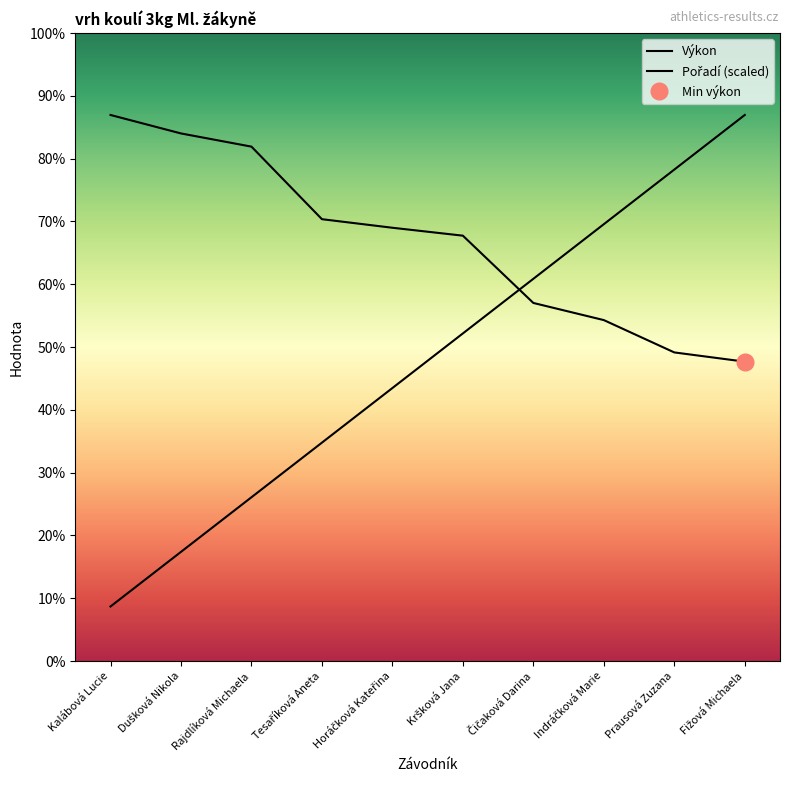

At which label does Výkon reach its peak?

Kalábová Lucie